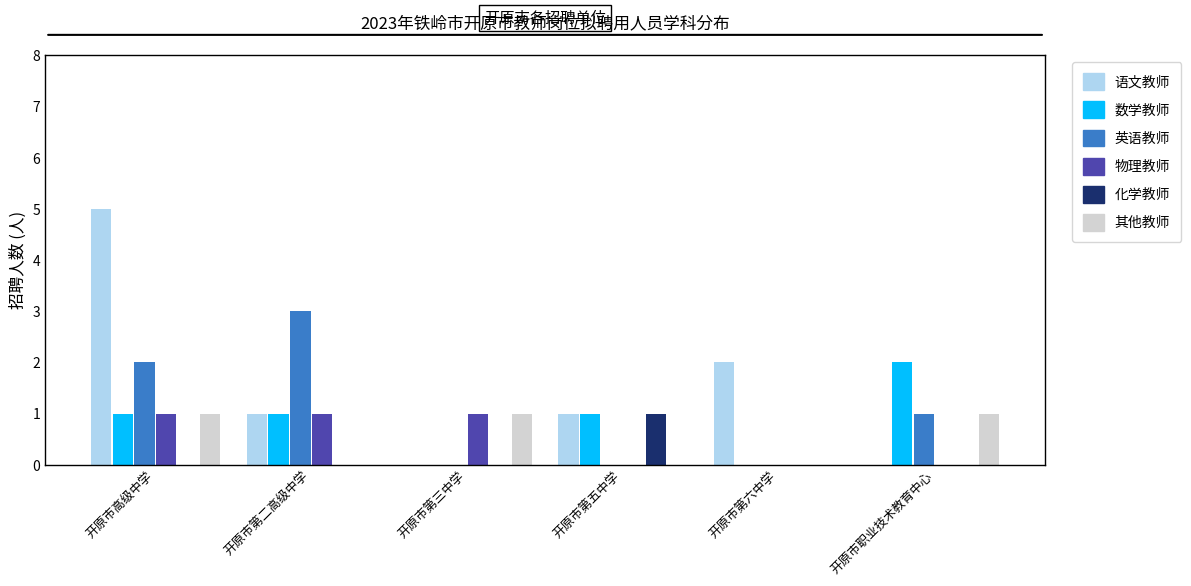

How many series are shown in this chart?

6